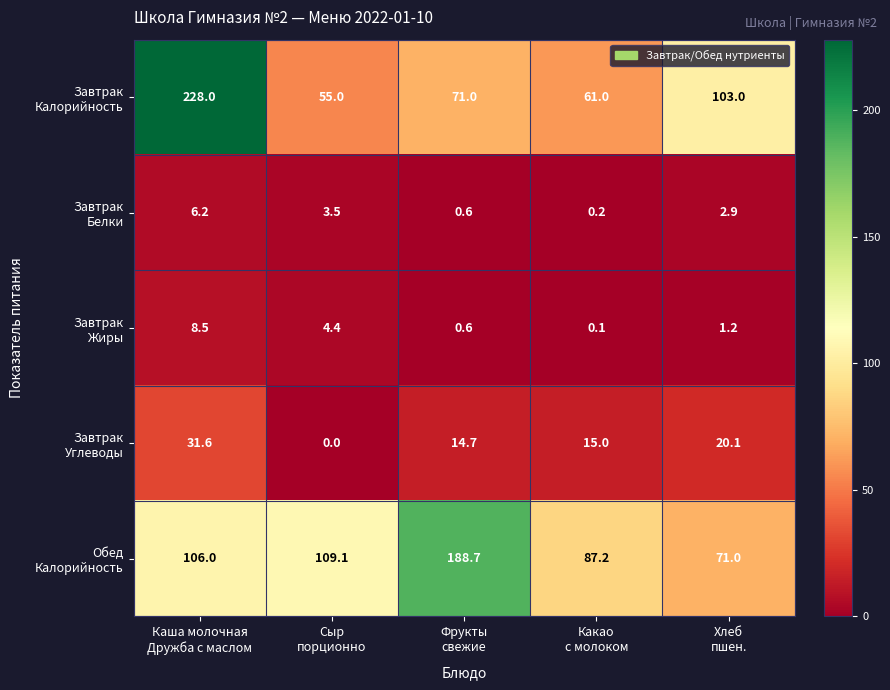

At how many categories does at least one series exceed 6?

5